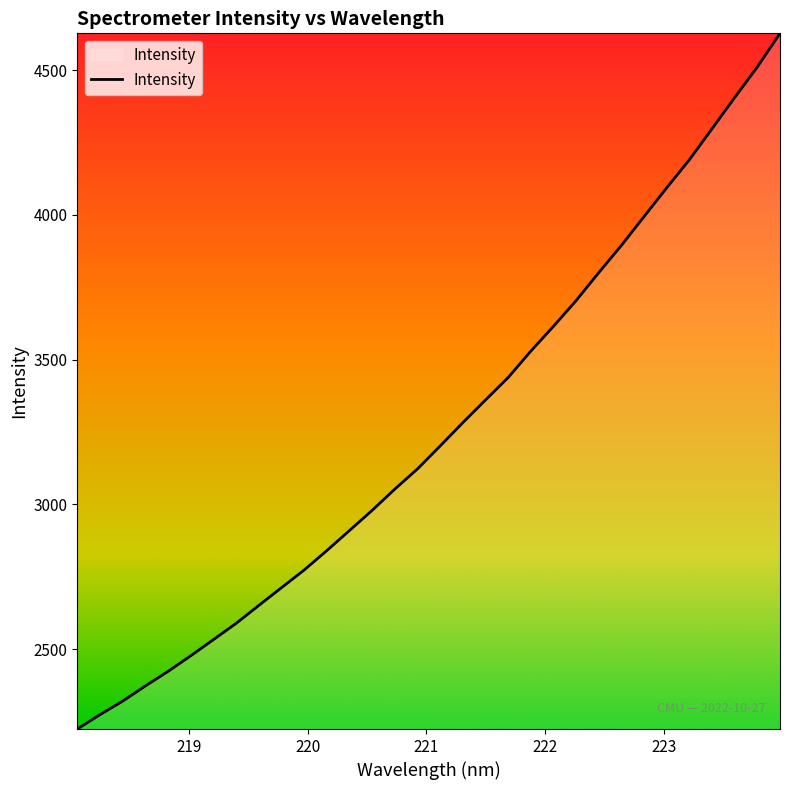

What is the greatest value displayed?

4627.0